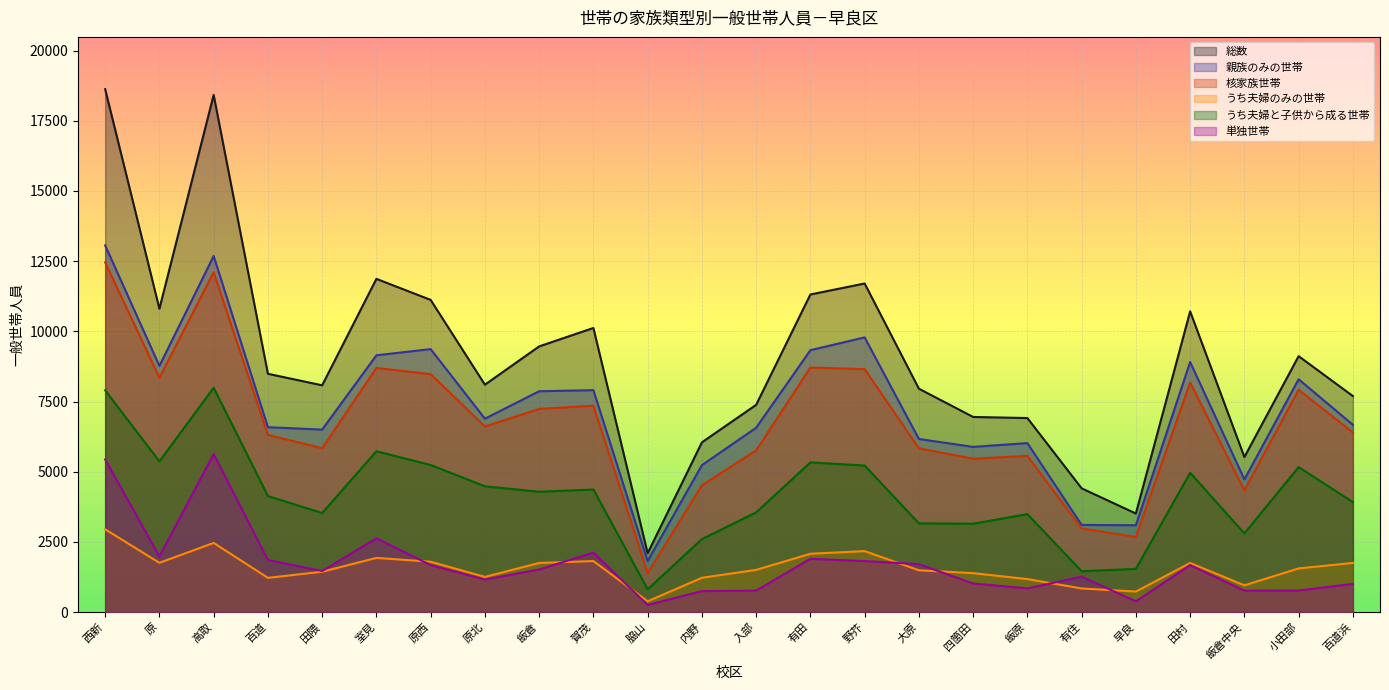

How many categories are shown in the chart?

24